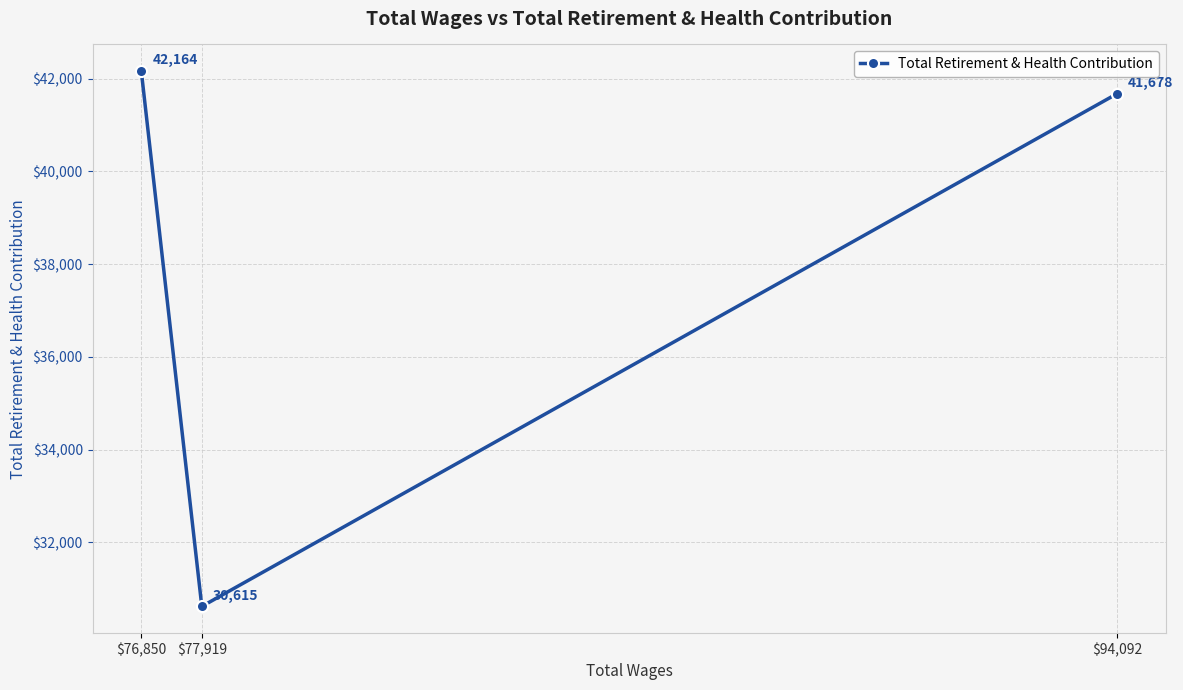

What is the maximum value shown in the chart?

42164